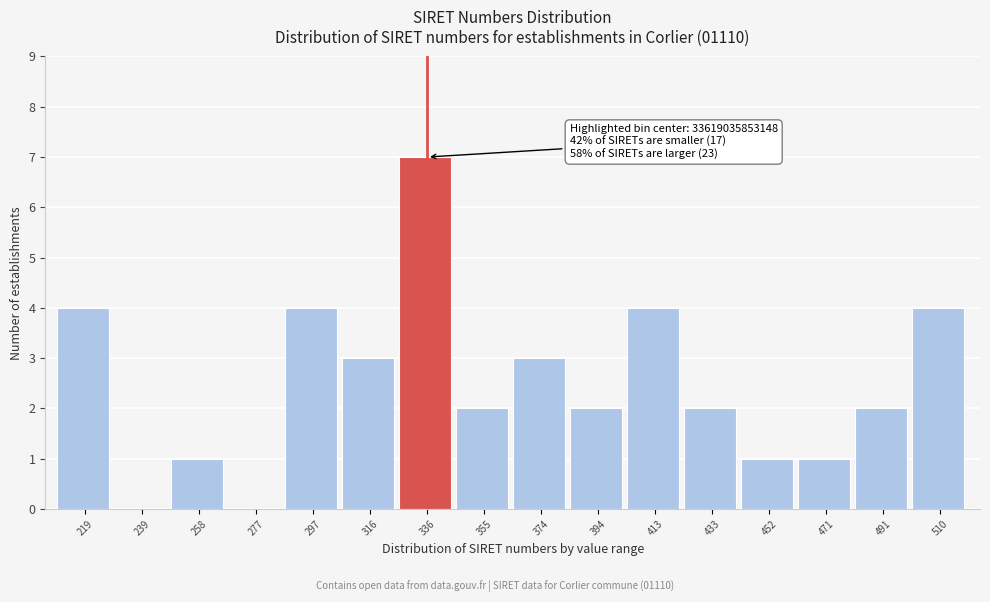

Reading right to left, extract all data points from this chart.

510=4	491=2	471=1	452=1	433=2	413=4	394=2	374=3	355=2	336=7	316=3	297=4	277=0	258=1	239=0	219=4